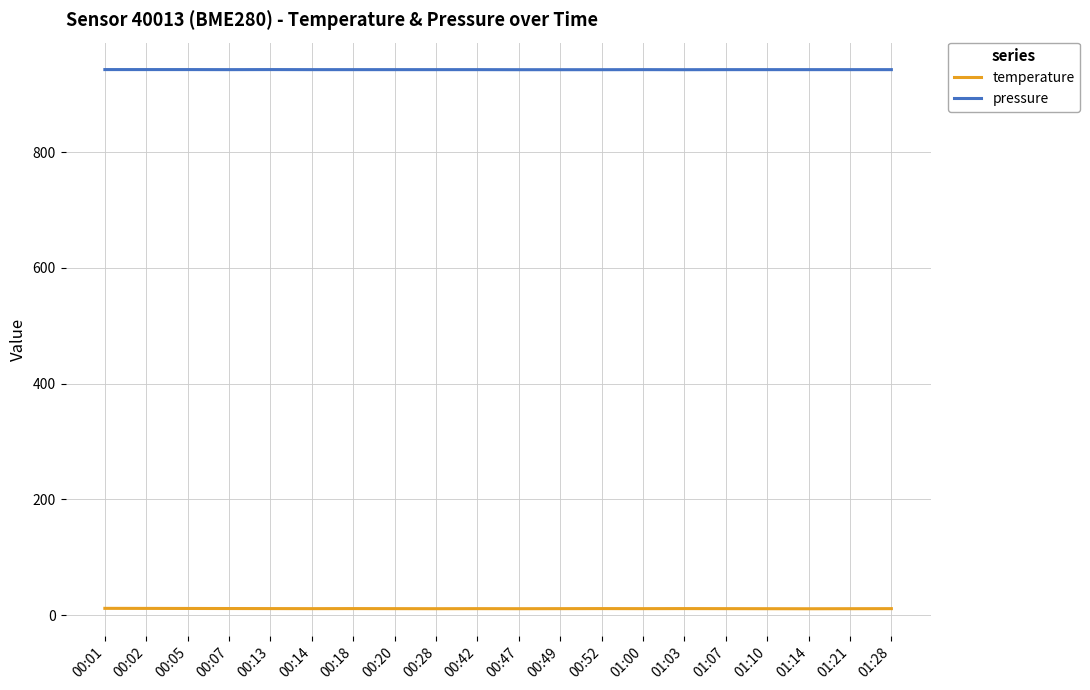

The value of pressure at 00:47 is 942.7. True or false?

True